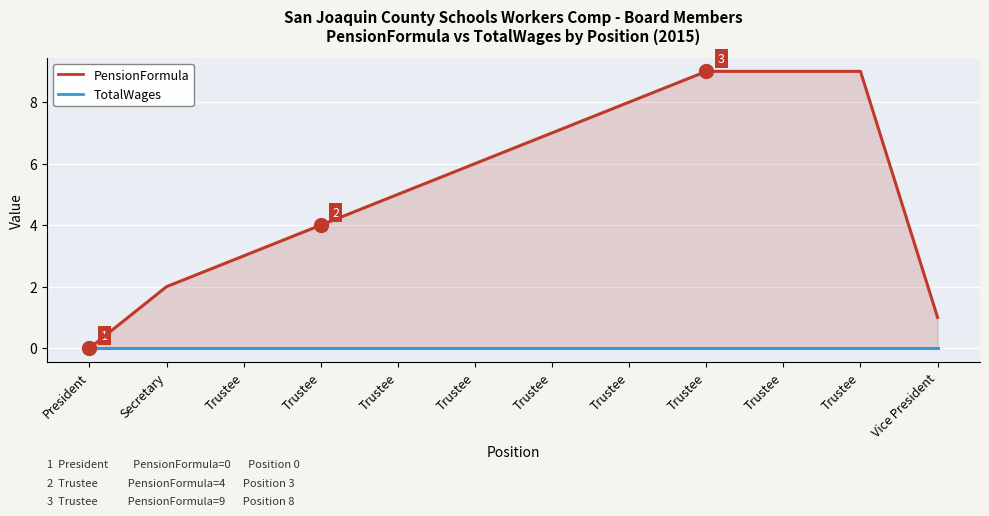

Rank the series at Trustee from lowest to highest value.

TotalWages, PensionFormula